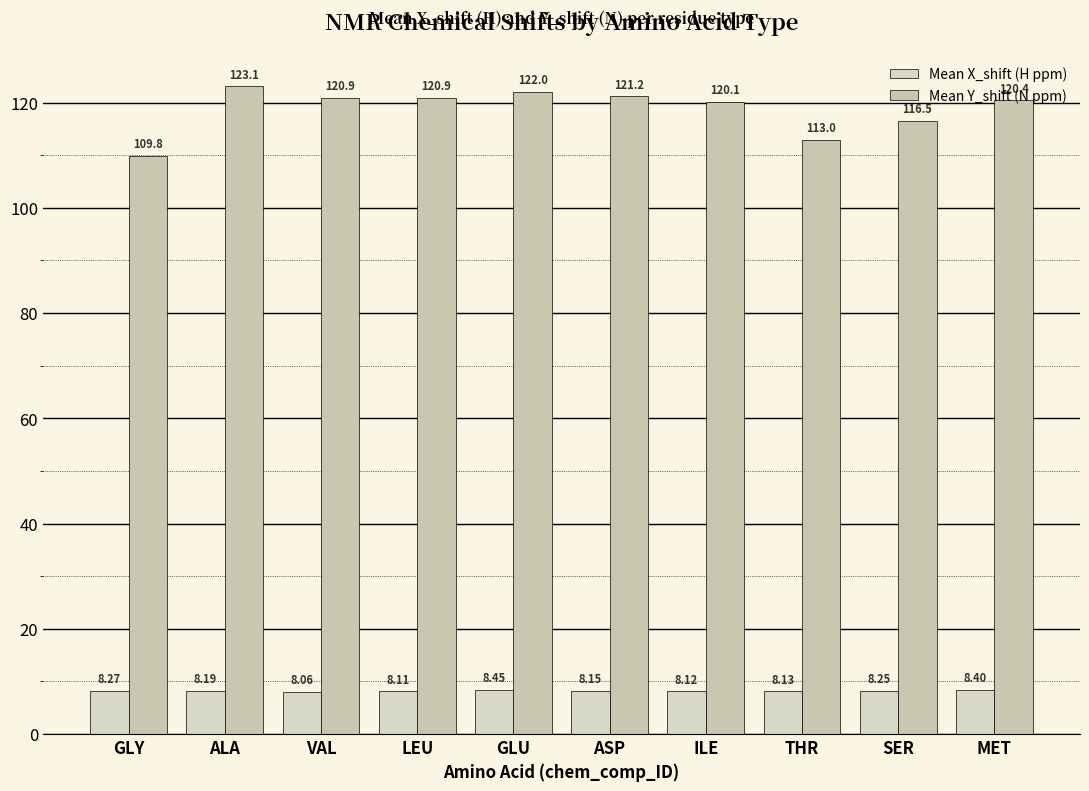

Which series changed the most between GLU and ASP?

Mean Y_shift (N ppm)